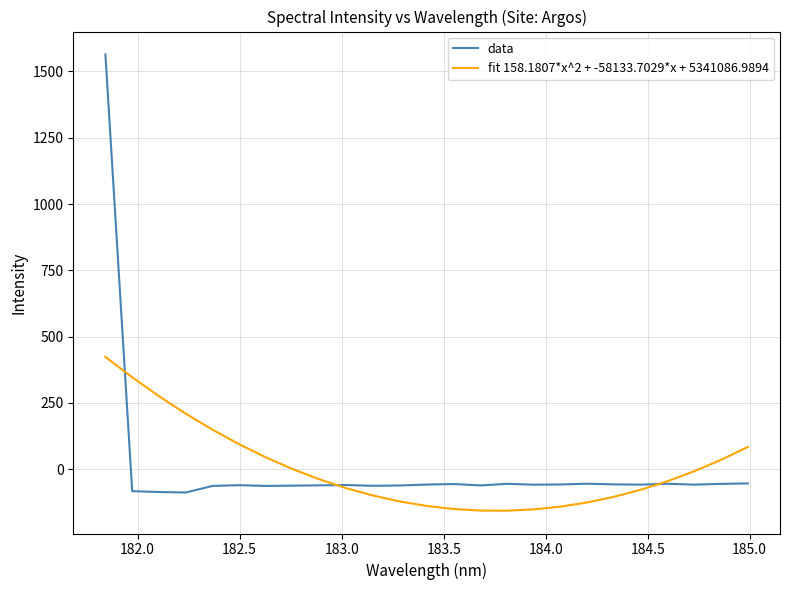

Does the chart display data point markers on the line(s)?

No